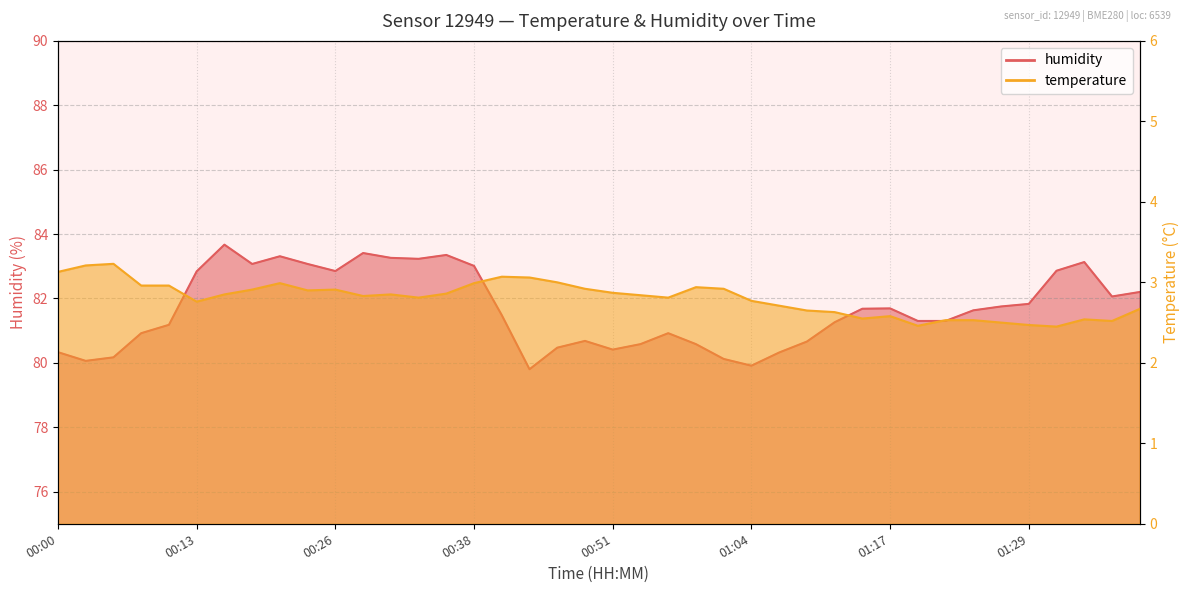

What is the difference between the temperature values at 00:41 and 01:24?

0.5